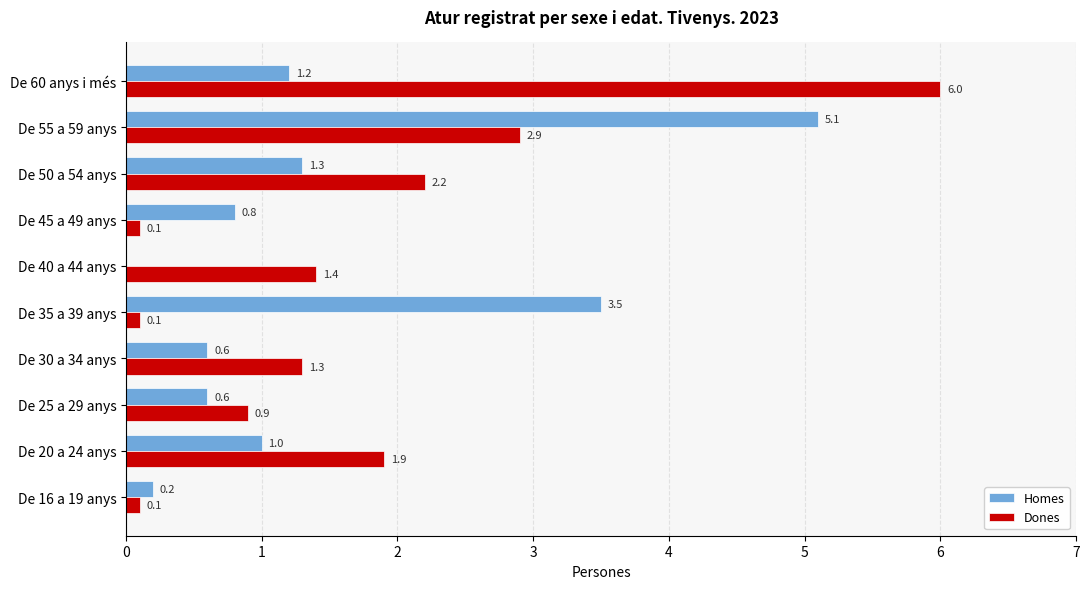

Which series changed the most between De 35 a 39 anys and De 60 anys i més?

Dones